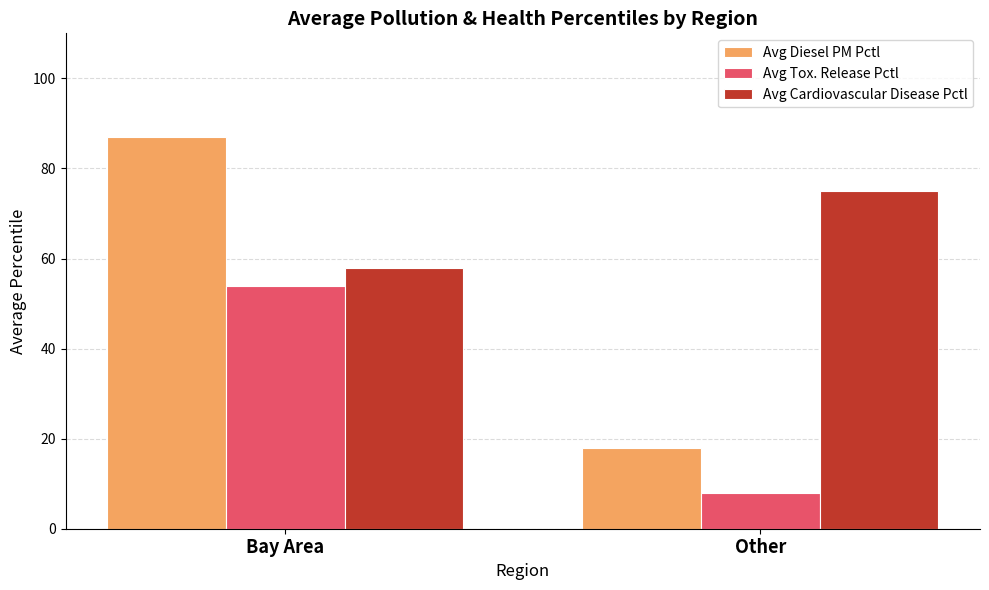

What is the difference between the highest and lowest values at Other?

67